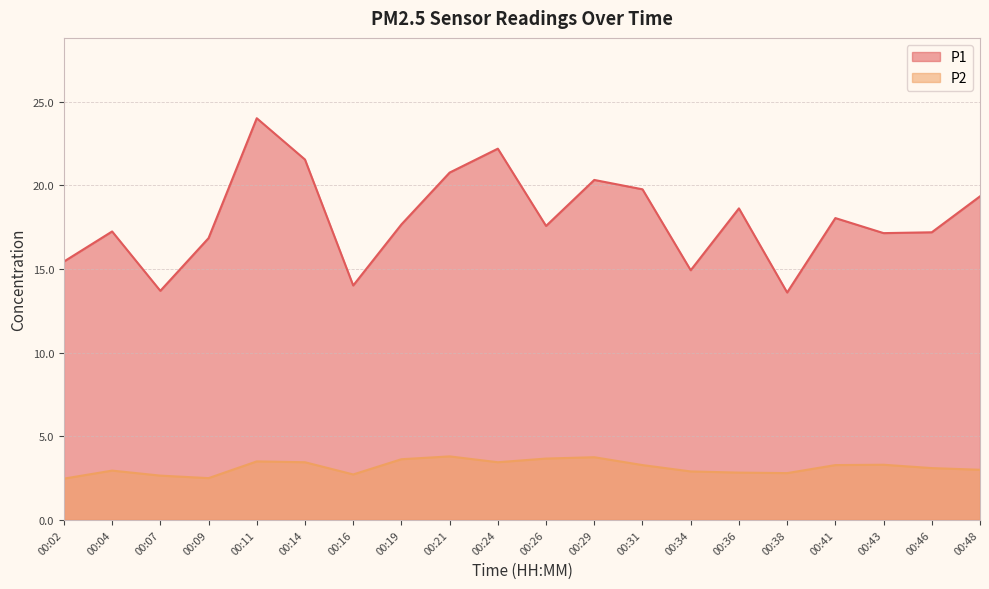

Which has a higher value, 00:16 or 00:19?

00:19